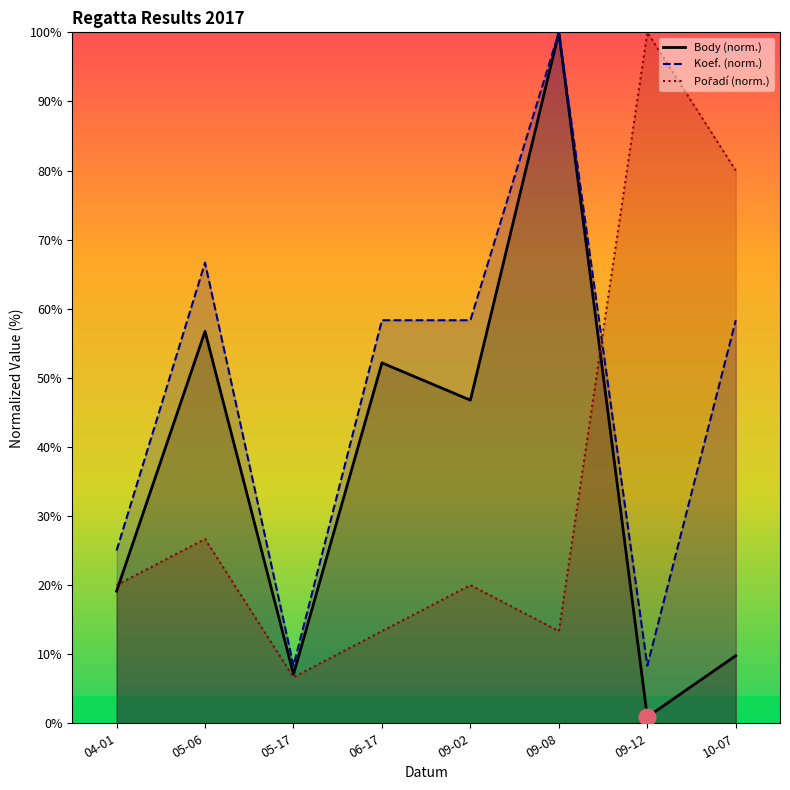

At which label does Pořadí (norm.) reach its peak?

09-12